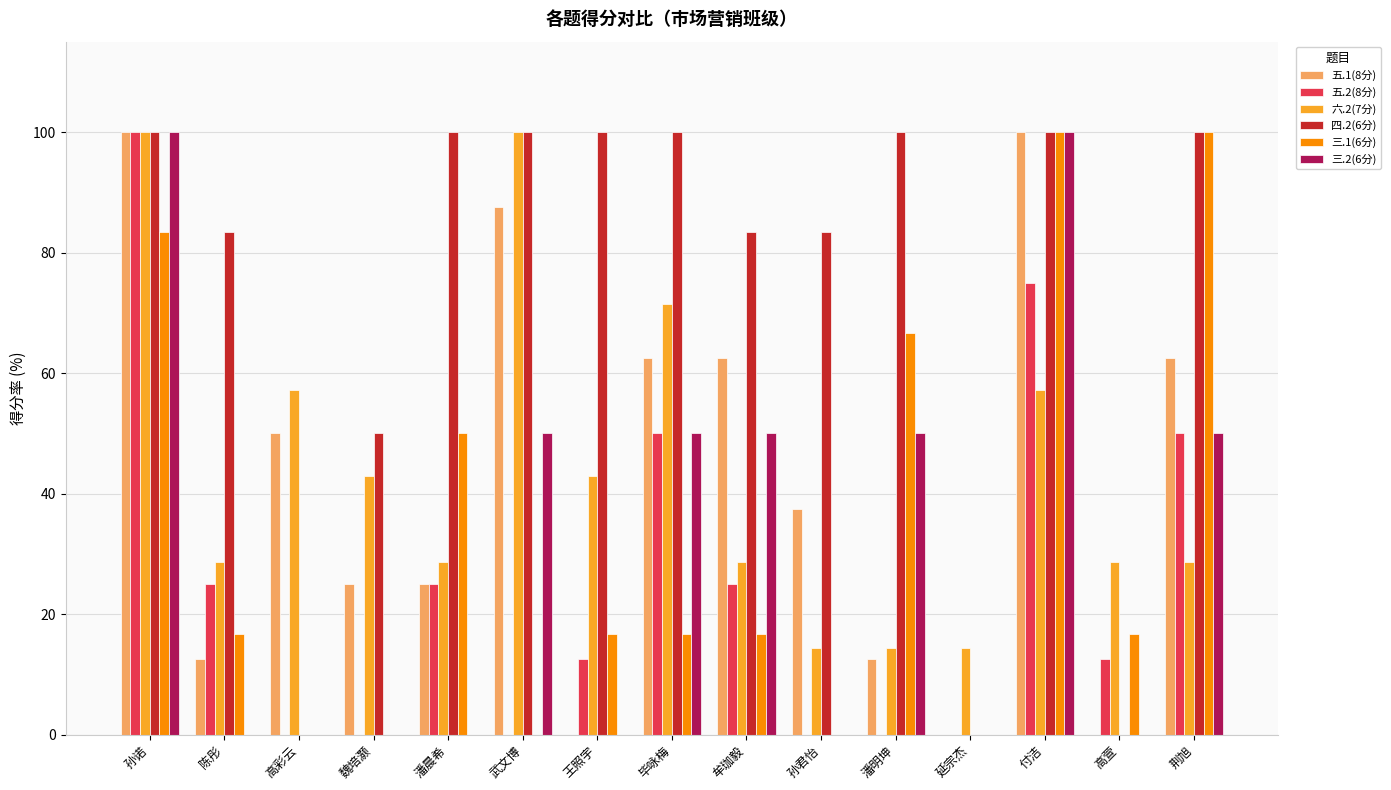

Are the bars grouped side by side (vs. stacked)?

Yes